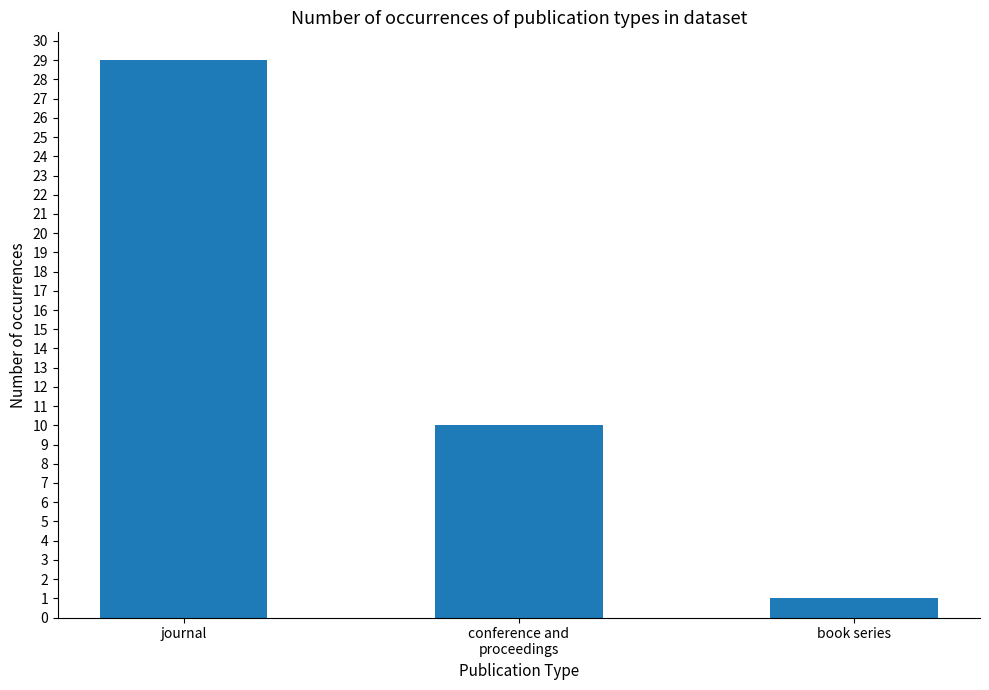

List the labels in order of value, largest first.

journal, conference and
proceedings, book series